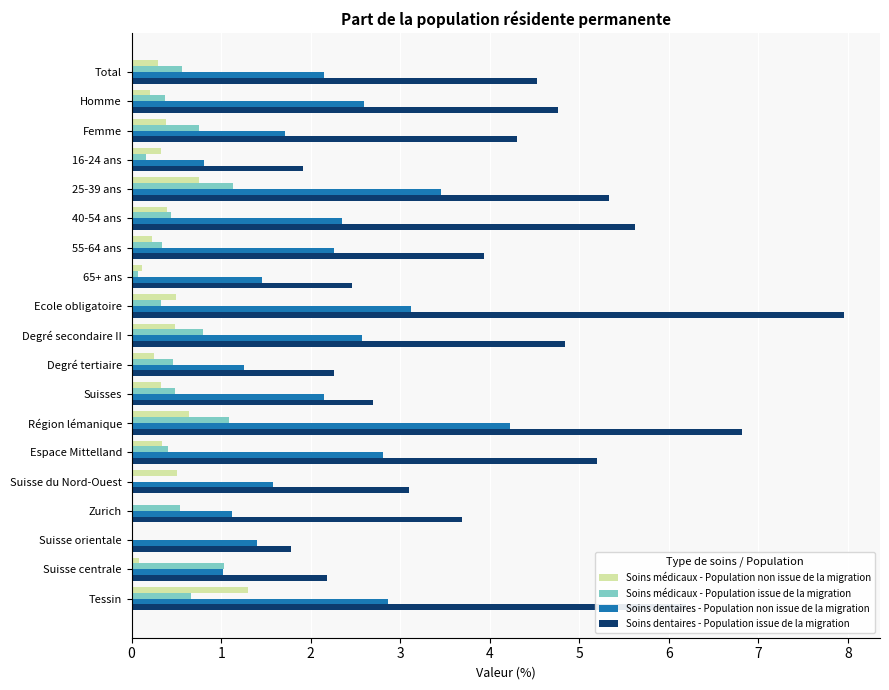

What is the sum of all Soins médicaux - Population non issue de la migration values?

7.1